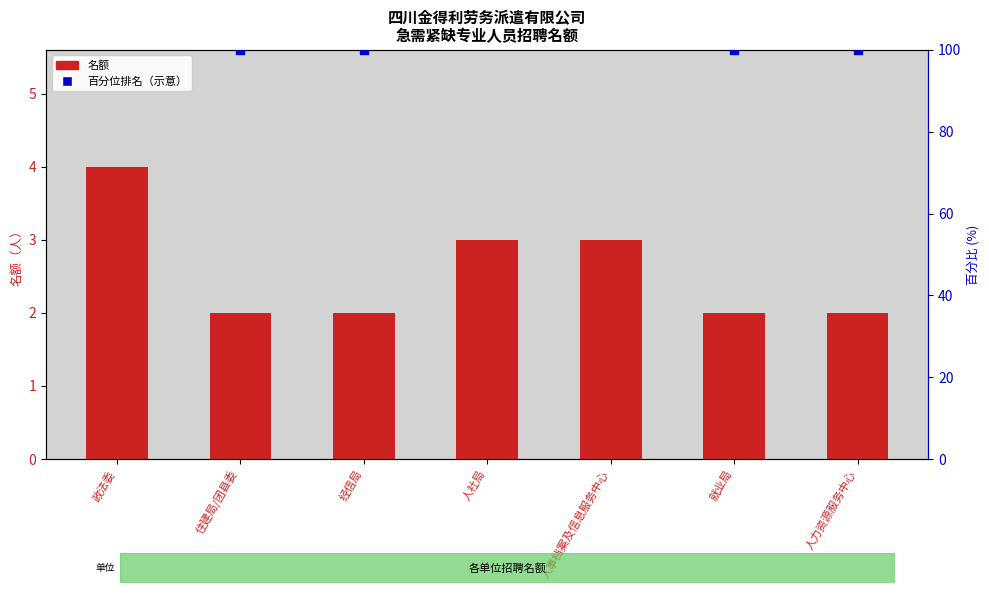

Which series contains the highest Y value?

百分位排名